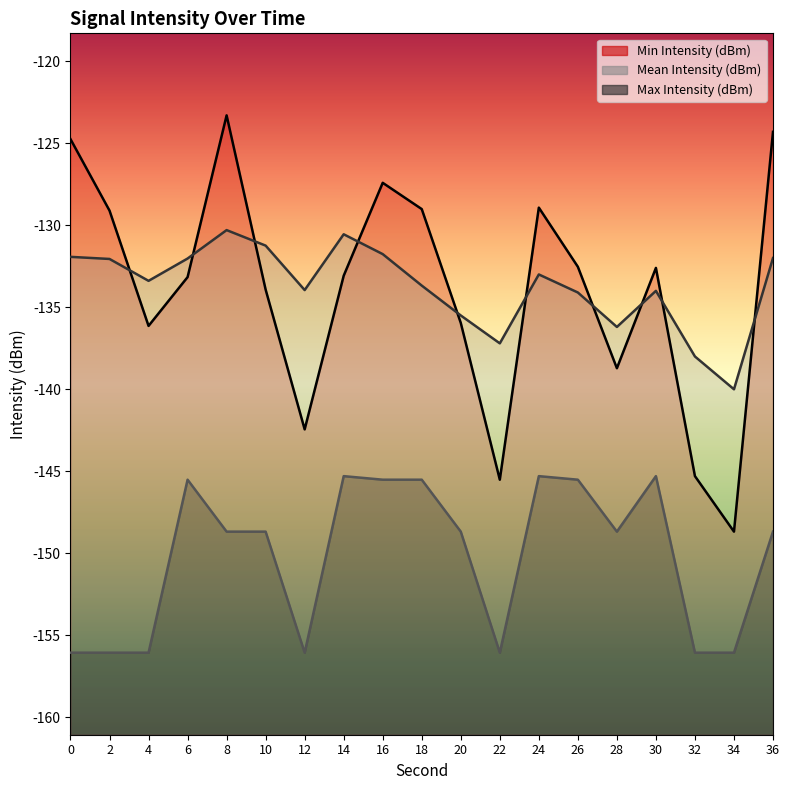

Is the value of Max Intensity (dBm) at 6 greater than the value of Mean Intensity (dBm) at 22?

No